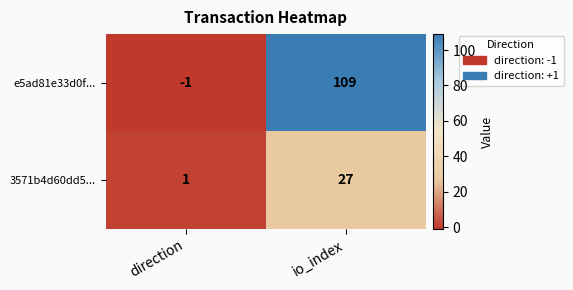

What is the difference between the maximum and minimum values in the 3571b4d60dd5... series?

26